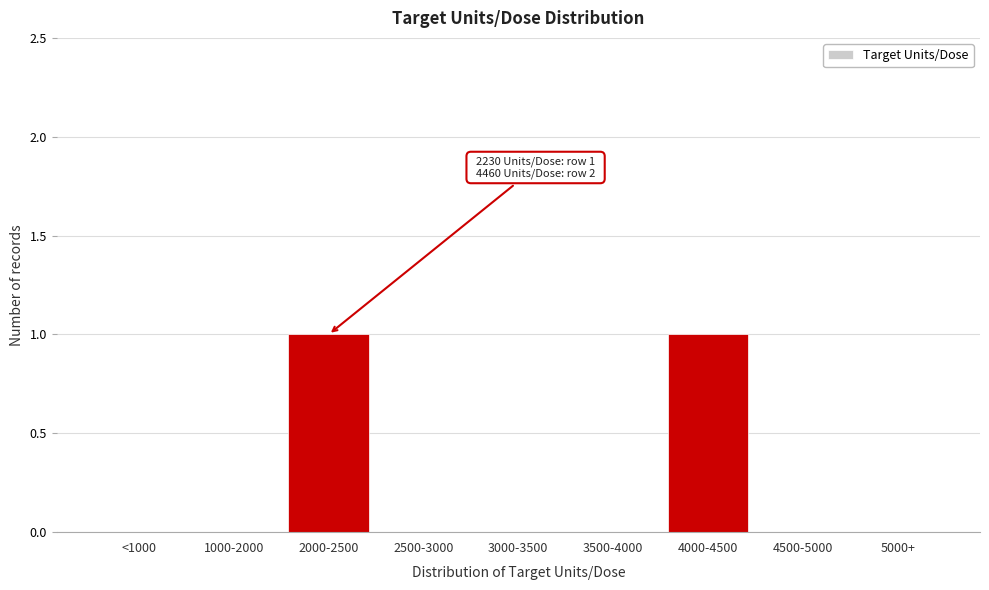

Reading left to right, extract all data points from this chart.

<1000=0	1000-2000=0	2000-2500=1	2500-3000=0	3000-3500=0	3500-4000=0	4000-4500=1	4500-5000=0	5000+=0